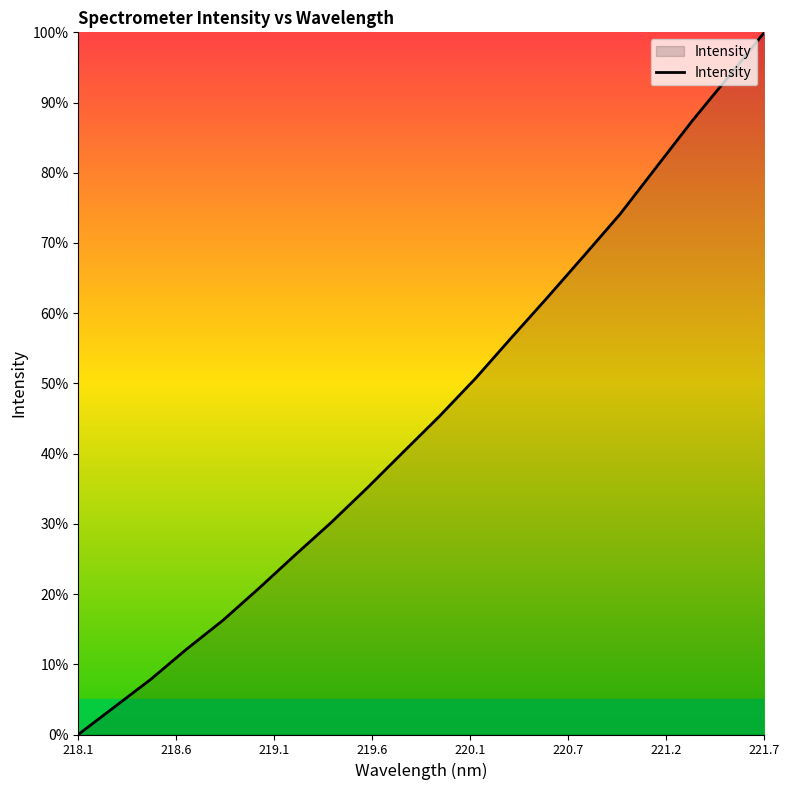

What is the greatest value displayed?

100.0